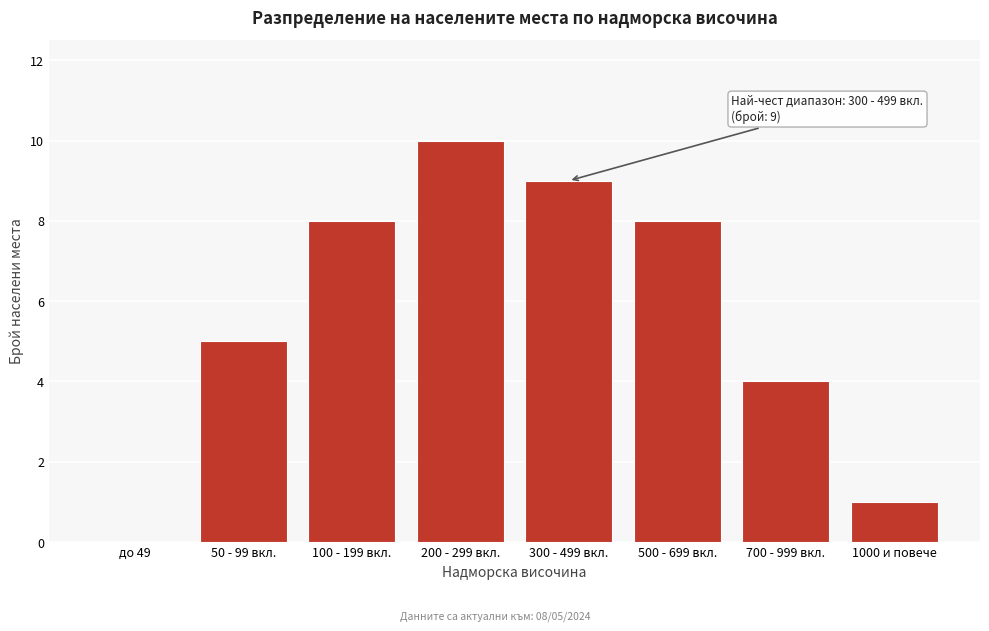

Reading left to right, extract all data points from this chart.

до 49=0	50 - 99 вкл.=5	100 - 199 вкл.=8	200 - 299 вкл.=10	300 - 499 вкл.=9	500 - 699 вкл.=8	700 - 999 вкл.=4	1000 и повече=1